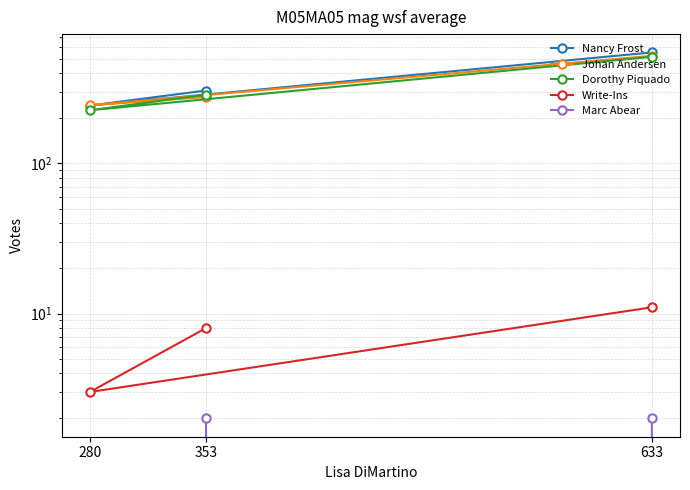

At which label does Write-Ins first exceed 8?

633